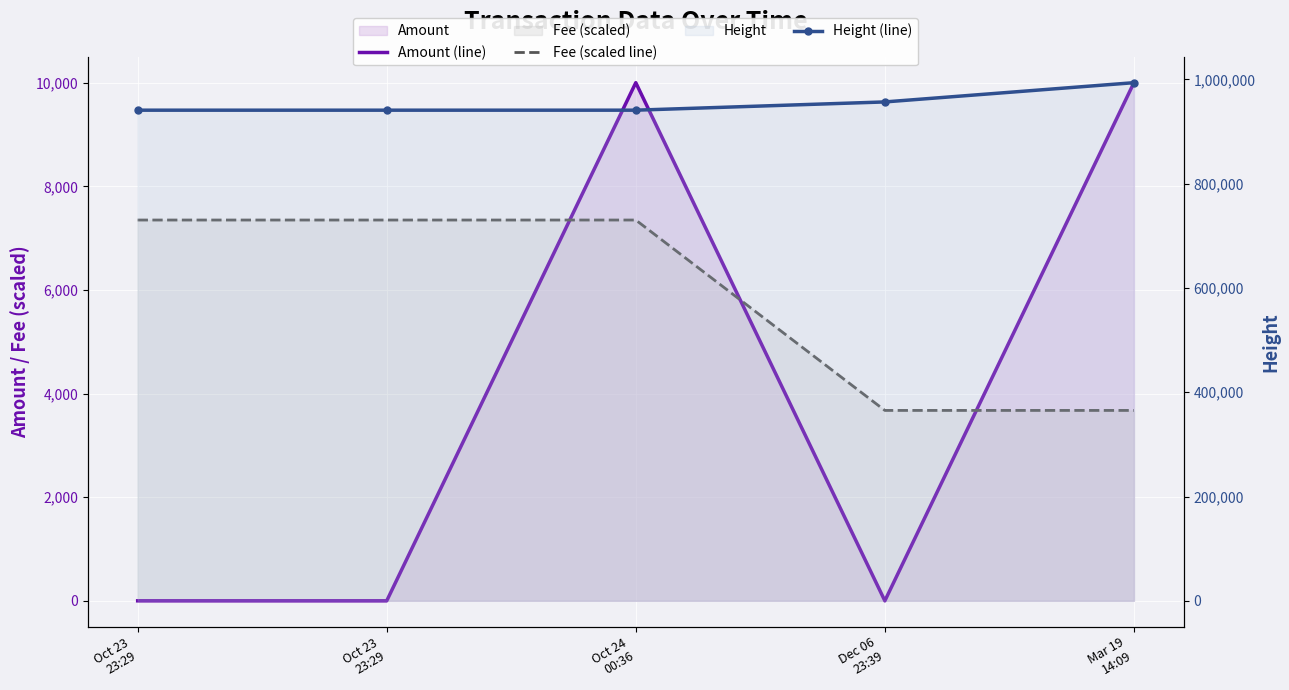

Reading left to right, extract all data points from this chart.

Amount (line): 0.0	0.0	10001.0	0.0	10000.0
Fee (scaled line): 7350.0	7350.0	7350.0	3675.0	3675.0
Height (line): 941117.0	941117.0	941132.0	956952.0	993865.0